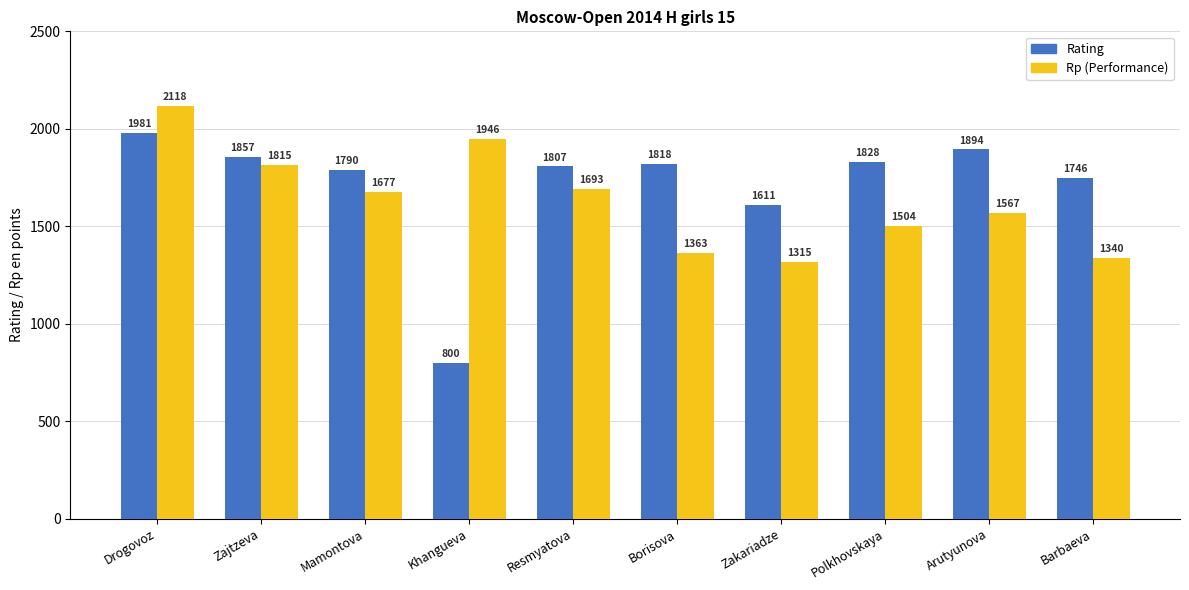

At which label does Rating first exceed 1818?

Drogovoz